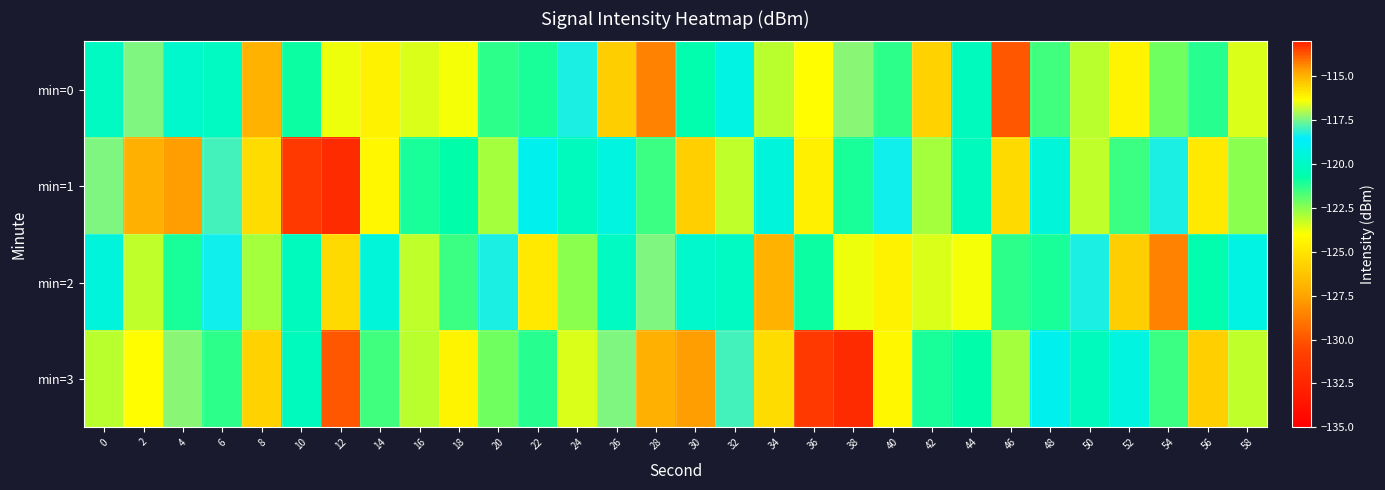

Reading right to left, what are all the values shown in this chart?

min=0: 58=-123.5	56=-121.2	54=-122.1	52=-124.4	50=-123.1	48=-121.6	46=-130.0	44=-120.2	42=-115.6	40=-121.3	38=-117.3	36=-124.1	34=-123.1	32=-119.2	30=-120.6	28=-128.5	26=-115.5	24=-118.3	22=-121.1	20=-121.3	18=-123.8	16=-123.5	14=-124.5	12=-123.8	10=-120.8	8=-127.0	6=-120.1	4=-119.9	2=-117.4	0=-120.1
min=1: 58=-122.5	56=-124.8	54=-118.3	52=-121.5	50=-123.2	48=-119.5	46=-125.4	44=-120.2	42=-122.8	40=-118.4	38=-121.0	36=-124.5	34=-119.4	32=-123.2	30=-125.8	28=-121.5	26=-119.3	24=-120.1	22=-118.9	20=-122.8	18=-120.7	16=-121.0	14=-124.3	12=-132.1	10=-131.3	8=-125.3	6=-117.9	4=-127.6	2=-127.0	0=-117.4
min=2: 58=-119.2	56=-120.6	54=-128.5	52=-115.5	50=-118.3	48=-121.1	46=-121.3	44=-123.8	42=-123.5	40=-124.5	38=-123.8	36=-120.8	34=-127.0	32=-120.1	30=-119.9	28=-117.4	26=-120.1	24=-122.5	22=-124.8	20=-118.3	18=-121.5	16=-123.2	14=-119.5	12=-125.4	10=-120.2	8=-122.8	6=-118.4	4=-121.0	2=-123.2	0=-119.4
min=3: 58=-123.2	56=-125.8	54=-121.5	52=-119.3	50=-120.1	48=-118.9	46=-122.8	44=-120.7	42=-121.0	40=-124.3	38=-132.1	36=-131.3	34=-125.3	32=-117.9	30=-127.6	28=-127.0	26=-117.4	24=-123.5	22=-121.2	20=-122.1	18=-124.4	16=-123.1	14=-121.6	12=-130.0	10=-120.2	8=-115.6	6=-121.3	4=-117.3	2=-124.1	0=-123.1